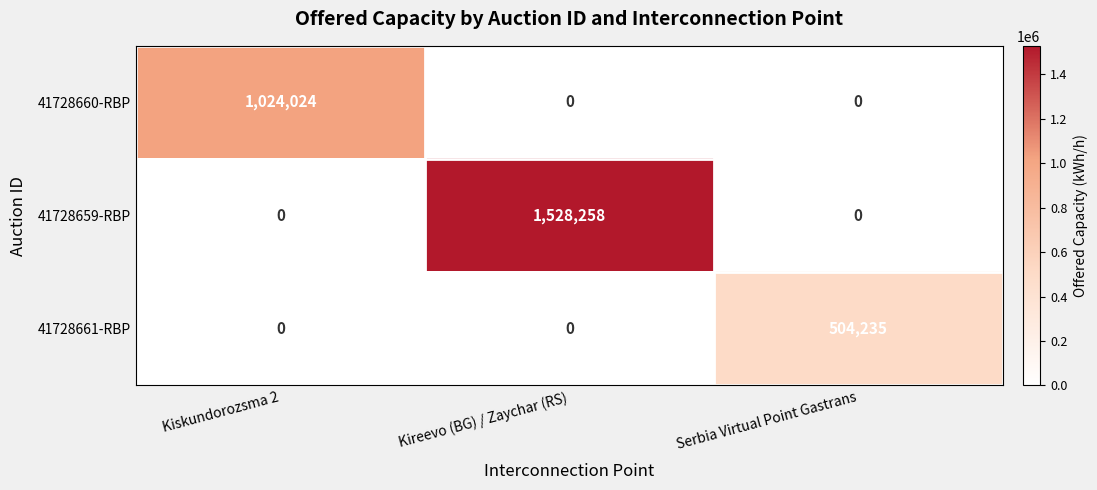

At which category is the sum across all series the highest?

Kireevo (BG) / Zaychar (RS)